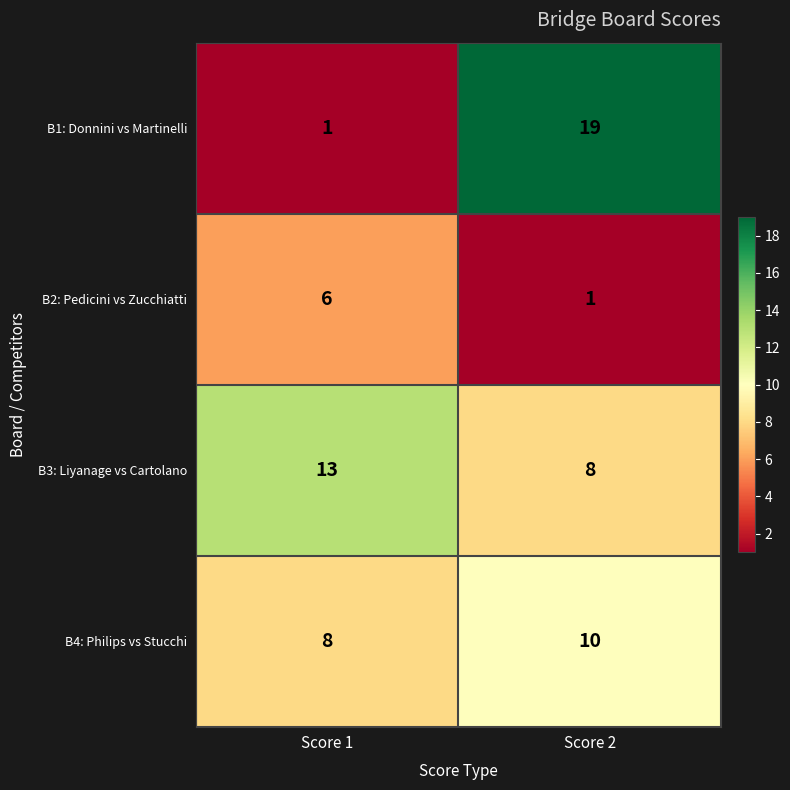

Reading left to right, transcribe all the data shown in this chart.

B1: Donnini vs Martinelli: Score 1=1	Score 2=19
B2: Pedicini vs Zucchiatti: Score 1=6	Score 2=1
B3: Liyanage vs Cartolano: Score 1=13	Score 2=8
B4: Philips vs Stucchi: Score 1=8	Score 2=10